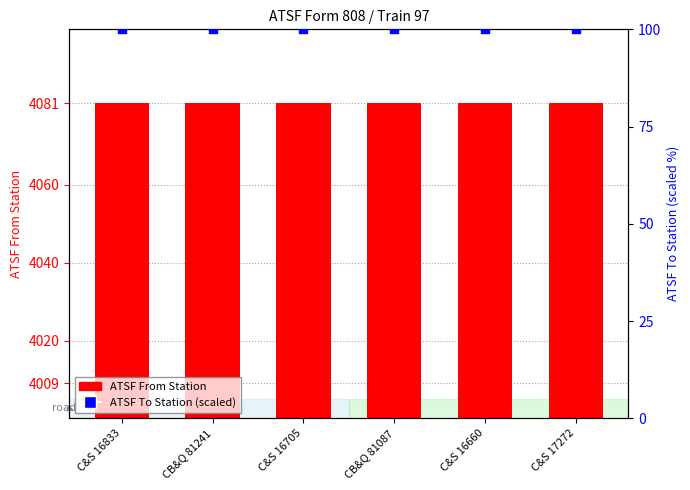

Which series has the largest Y range (max minus min)?

ATSF From Station